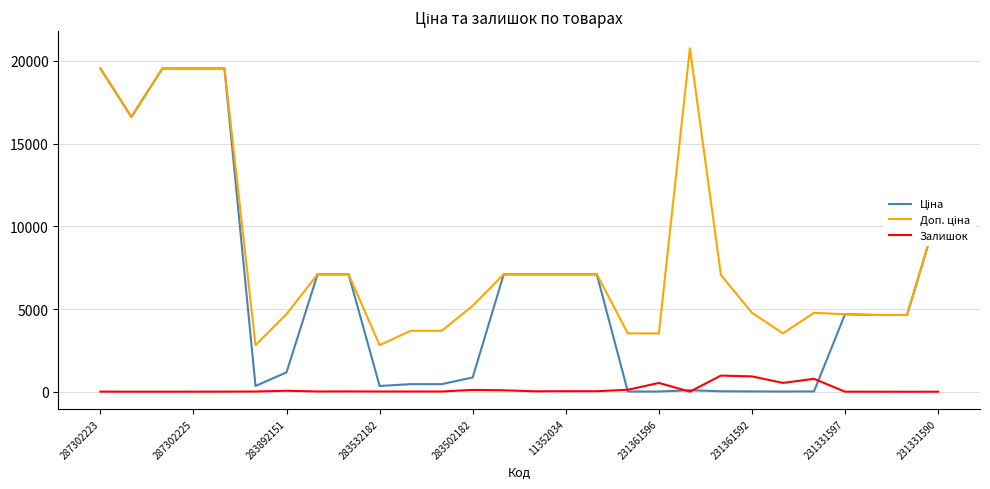

What is the maximum value shown in the chart?

20760.8